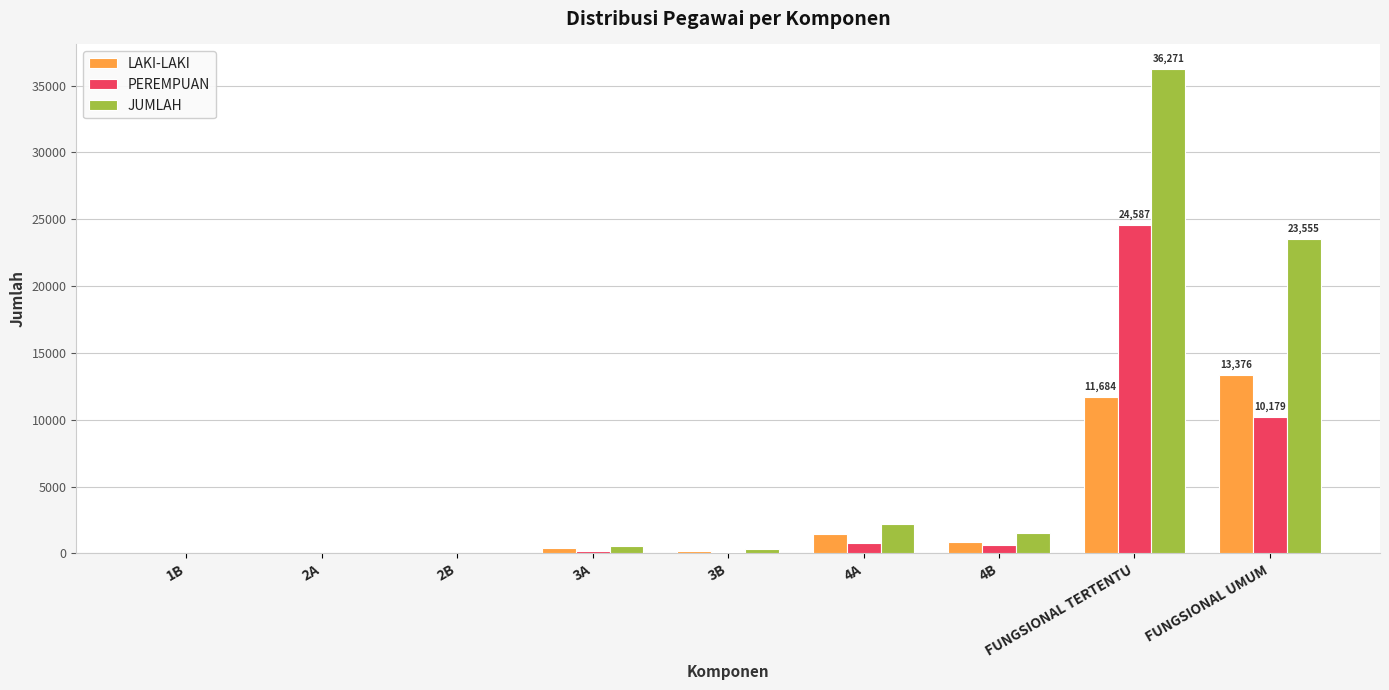

What is the spread (max minus min) of values at FUNGSIONAL TERTENTU?

24587